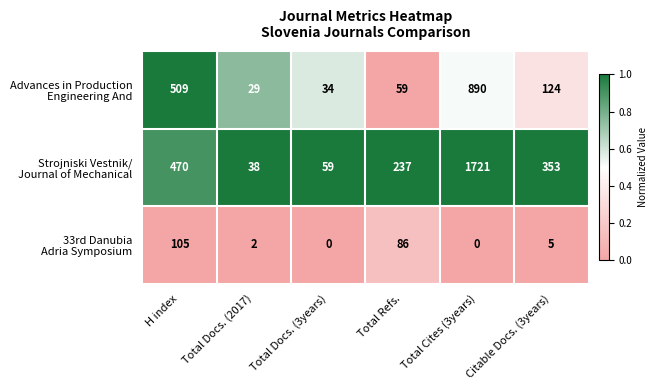

What is the total value across all series at H index?

1084